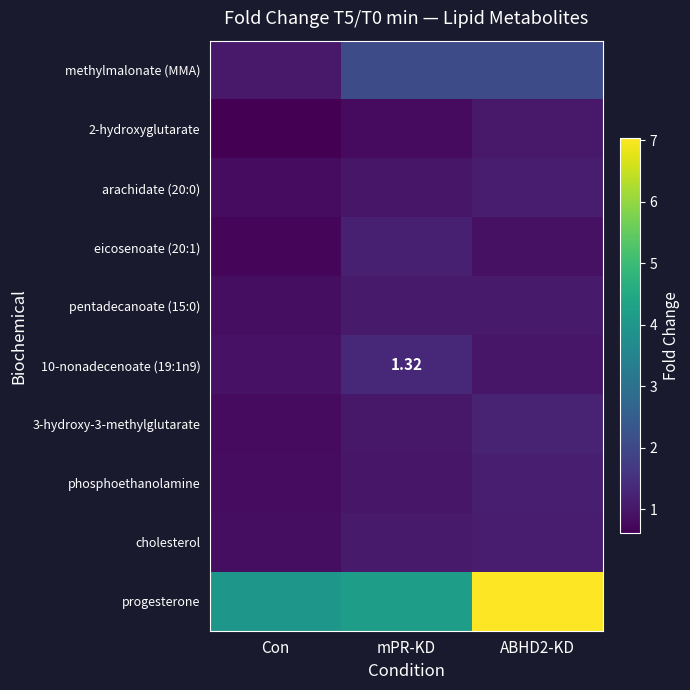

Rank the categories by cholesterol value from highest to lowest.

ABHD2-KD, mPR-KD, Con